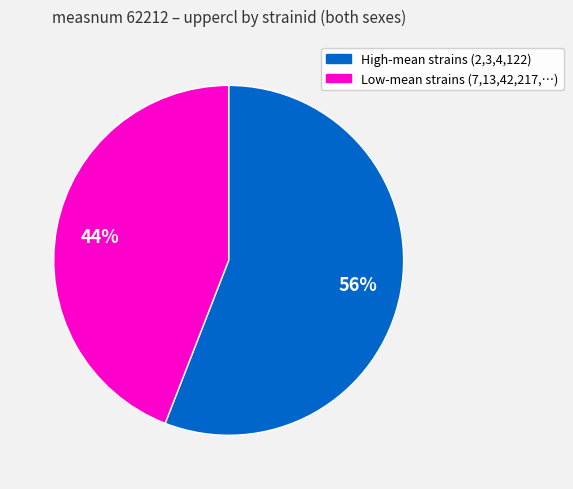

To the nearest percent, what is the difference between the largest and smallest slice percentages?

12%